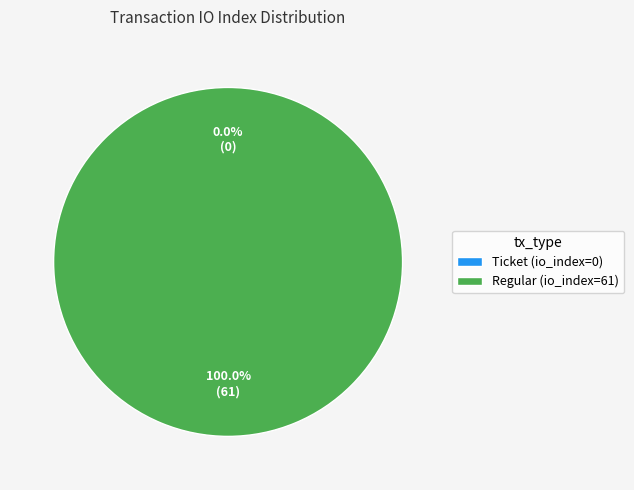

How much of the chart is everything except Ticket (io_index=0)?

100.0%